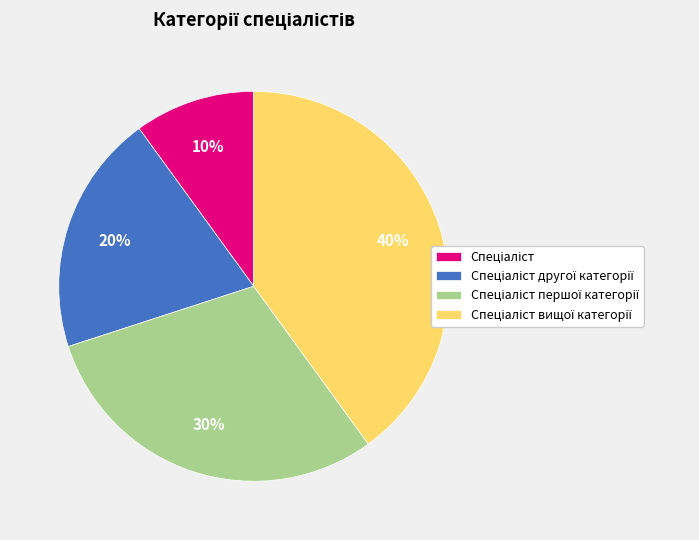

To the nearest percent, what is the average slice percentage?

25%